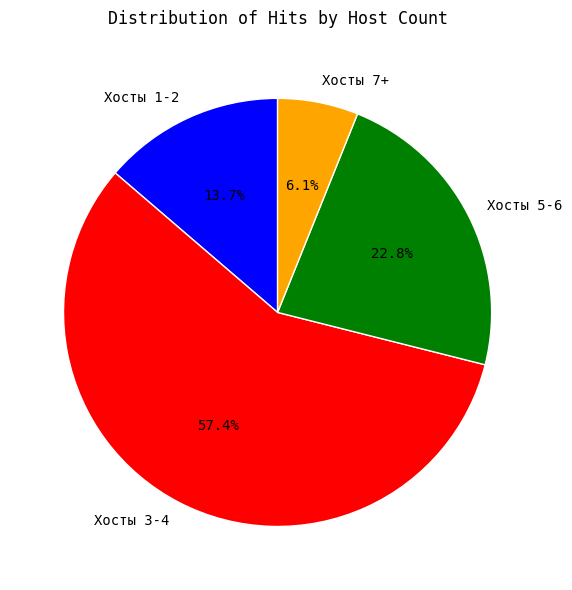

What is the total percentage of Хосты 3-4 and Хосты 7+?

63.5%